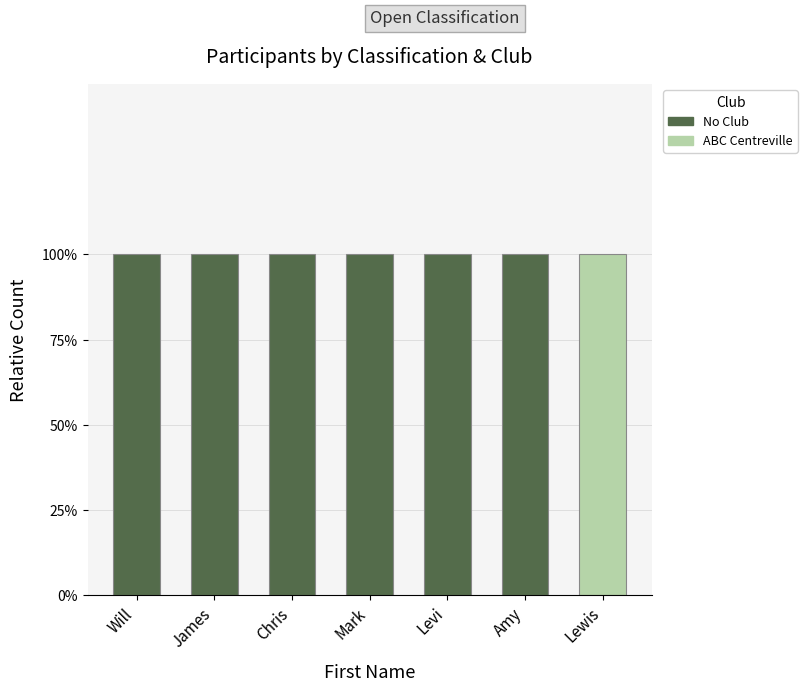

At which category is the sum across all series the highest?

Will